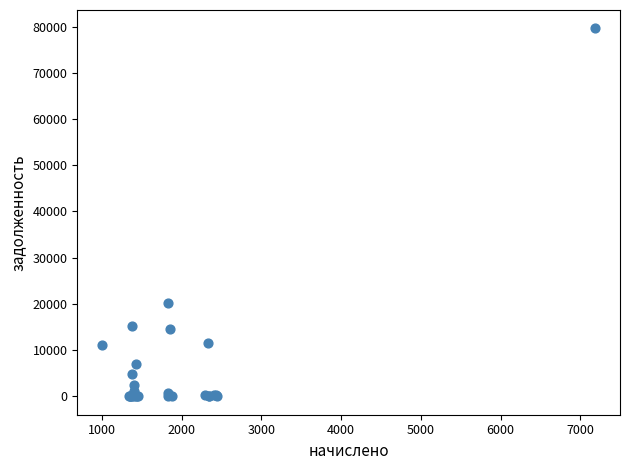

What Y value in the scatter plot is closest to 39798?

20281.8